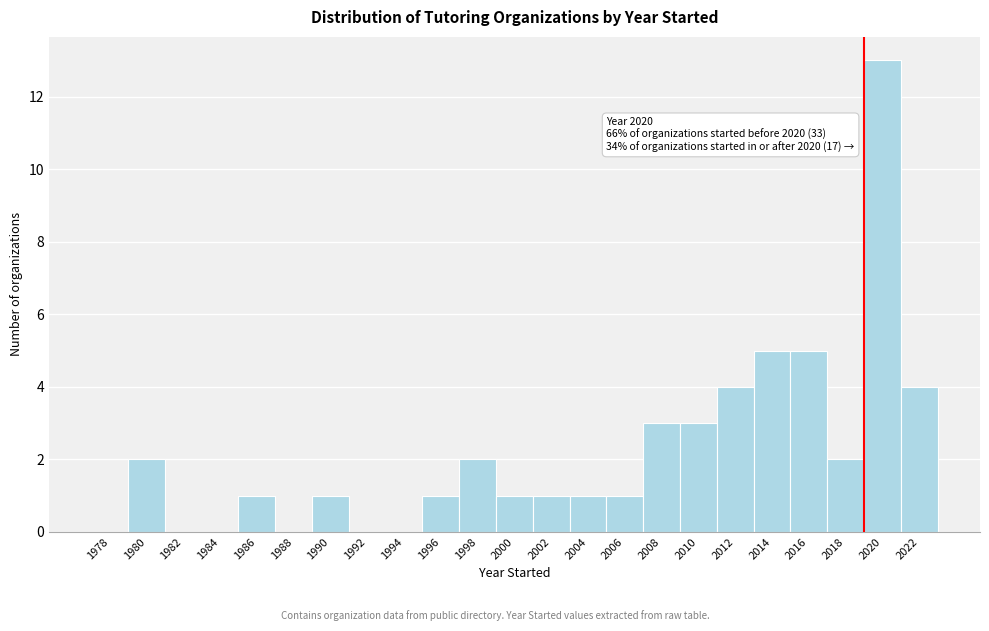

Reading left to right, what are all the values shown in this chart?

1978=0	1980=2	1982=0	1984=0	1986=1	1988=0	1990=1	1992=0	1994=0	1996=1	1998=2	2000=1	2002=1	2004=1	2006=1	2008=3	2010=3	2012=4	2014=5	2016=5	2018=2	2020=13	2022=4